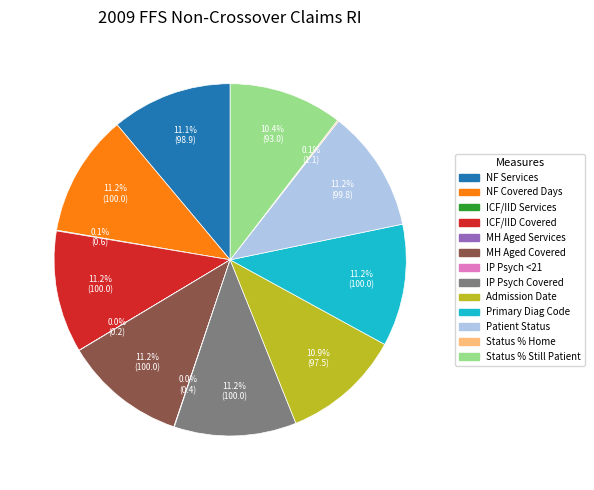

Is there a majority slice in this chart?

No